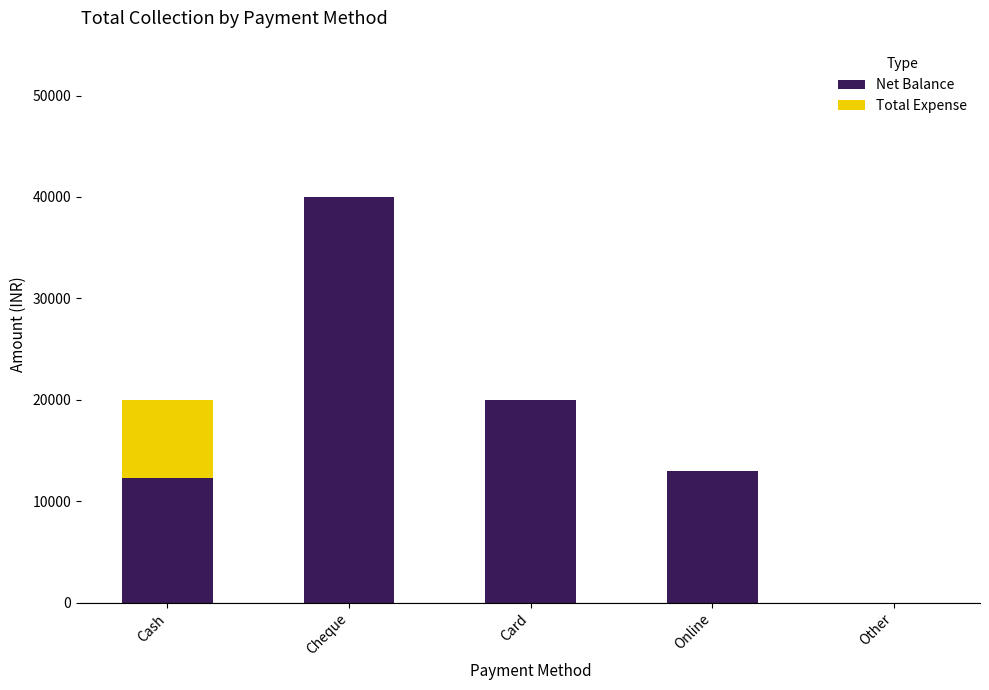

Reading right to left, what are the values for Net Balance?

Other=0	Online=13000	Card=20000	Cheque=40000	Cash=12335